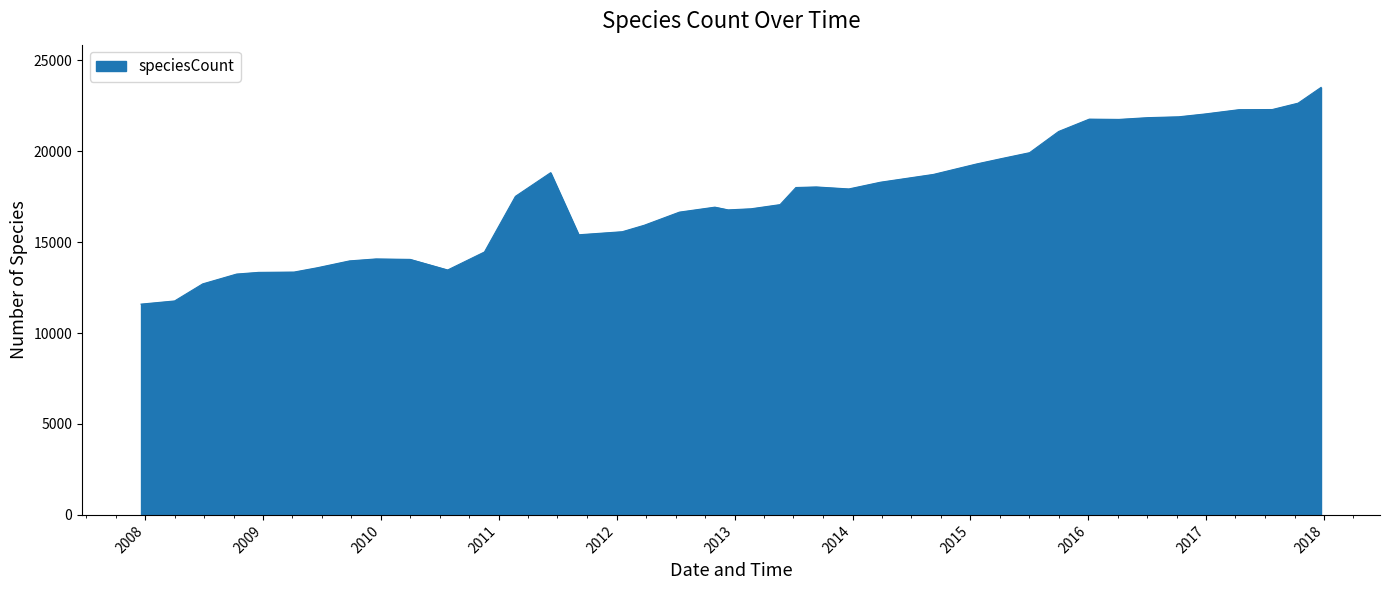

What is the difference between the maximum and minimum values?

11914